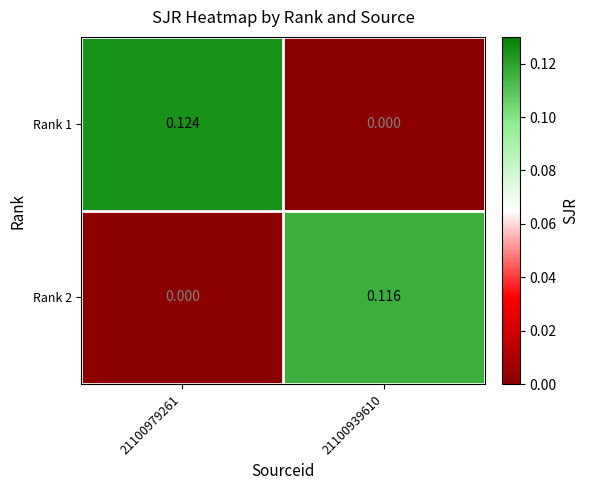

Reading left to right, transcribe all the data shown in this chart.

Rank 1: 21100979261=0.1	21100939610=0.0
Rank 2: 21100979261=0.0	21100939610=0.1